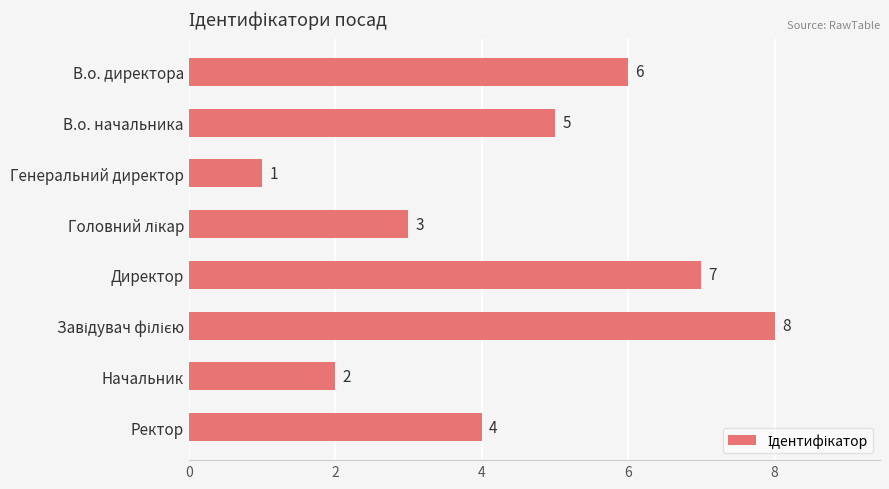

What is the value of the 5th bar from the top?

7